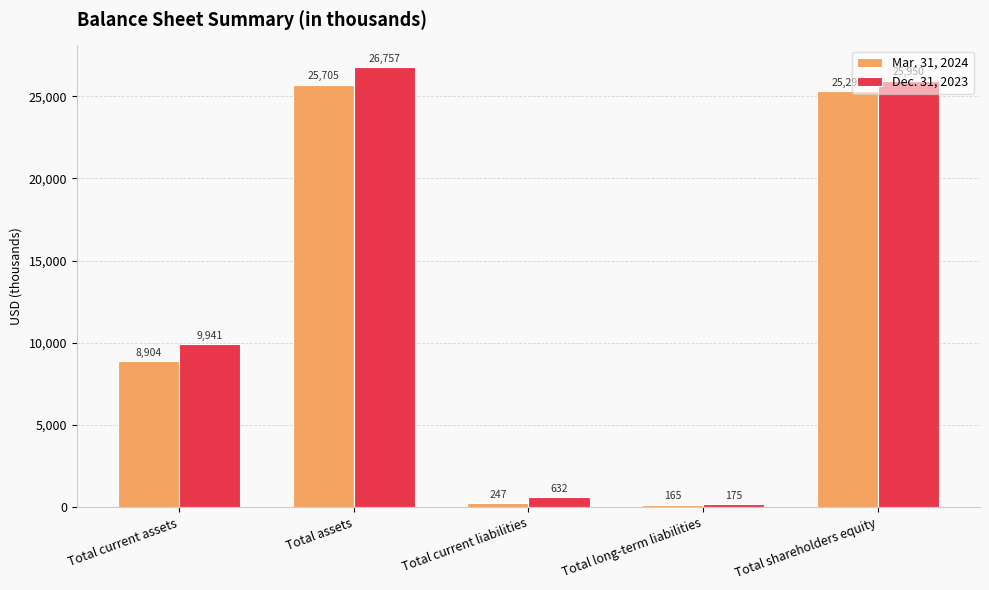

How many values in the Dec. 31, 2023 series are below 9941?

2